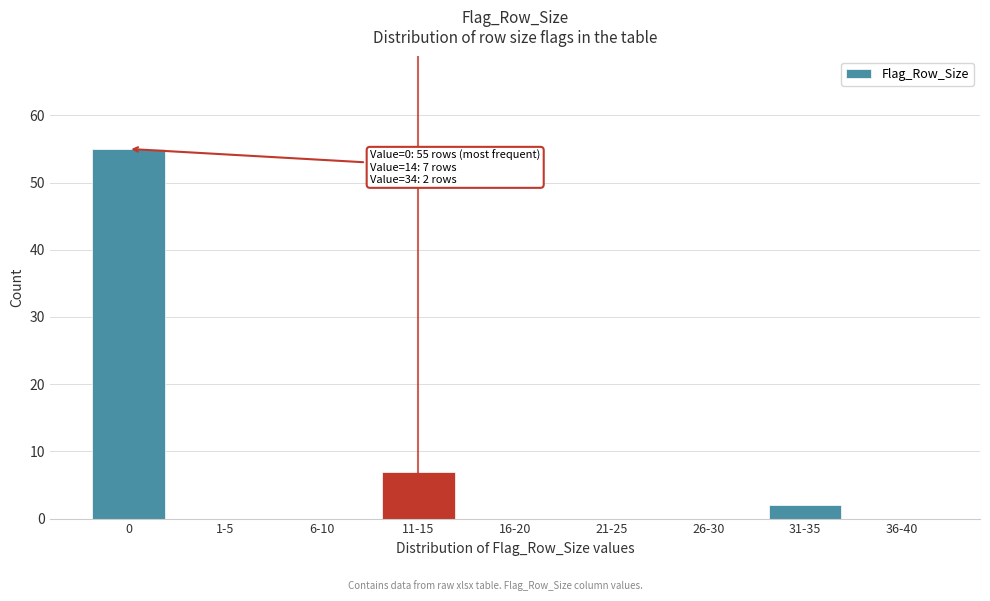

Reading right to left, extract all data points from this chart.

36-40=0	31-35=2	26-30=0	21-25=0	16-20=0	11-15=7	6-10=0	1-5=0	0=55